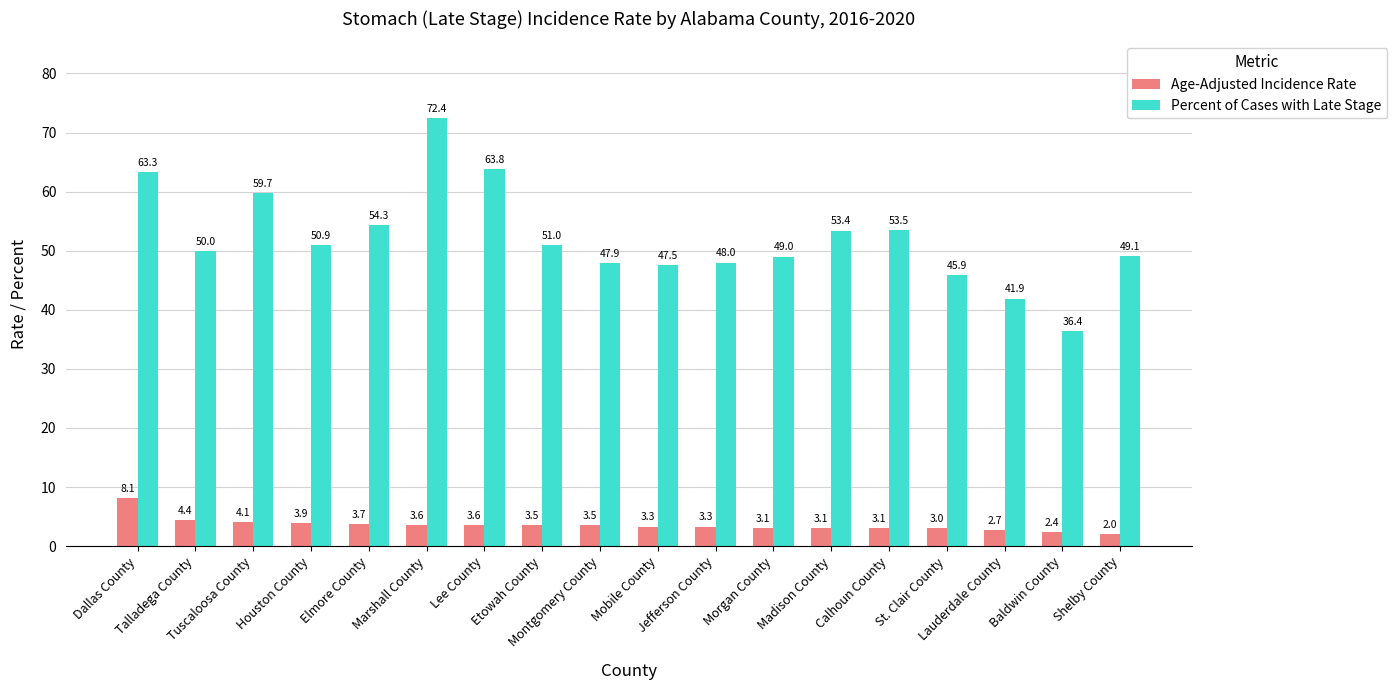

Reading right to left, what are all the values shown in this chart?

Age-Adjusted Incidence Rate: Shelby County=2.0	Baldwin County=2.4	Lauderdale County=2.7	St. Clair County=3.0	Calhoun County=3.1	Madison County=3.1	Morgan County=3.1	Jefferson County=3.3	Mobile County=3.3	Montgomery County=3.5	Etowah County=3.5	Lee County=3.6	Marshall County=3.6	Elmore County=3.7	Houston County=3.9	Tuscaloosa County=4.1	Talladega County=4.4	Dallas County=8.1
Percent of Cases with Late Stage: Shelby County=49.1	Baldwin County=36.4	Lauderdale County=41.9	St. Clair County=45.9	Calhoun County=53.5	Madison County=53.4	Morgan County=49.0	Jefferson County=48.0	Mobile County=47.5	Montgomery County=47.9	Etowah County=51.0	Lee County=63.8	Marshall County=72.4	Elmore County=54.3	Houston County=50.9	Tuscaloosa County=59.7	Talladega County=50.0	Dallas County=63.3